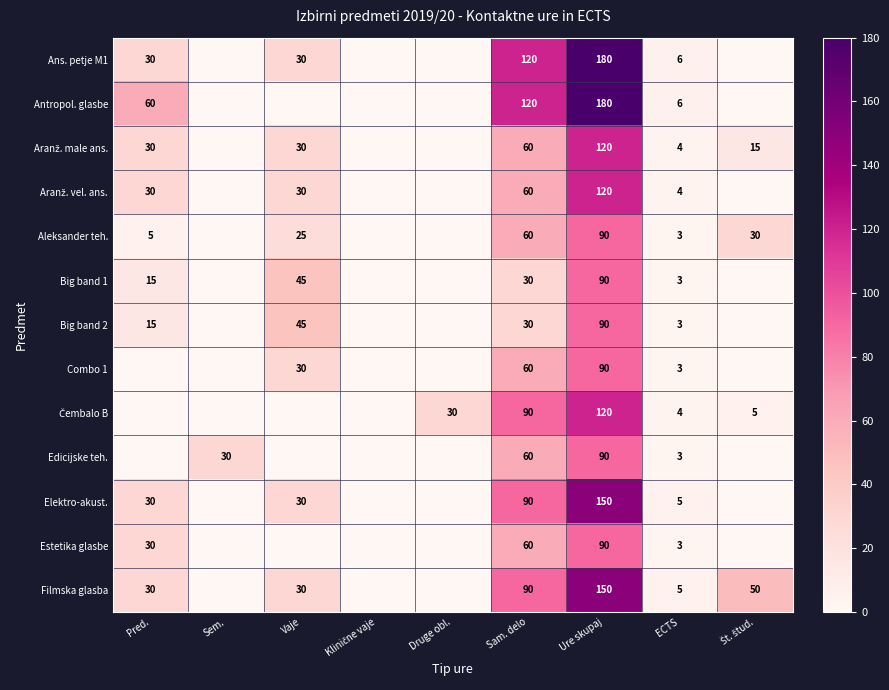

What is the total value across all series at ECTS?

52